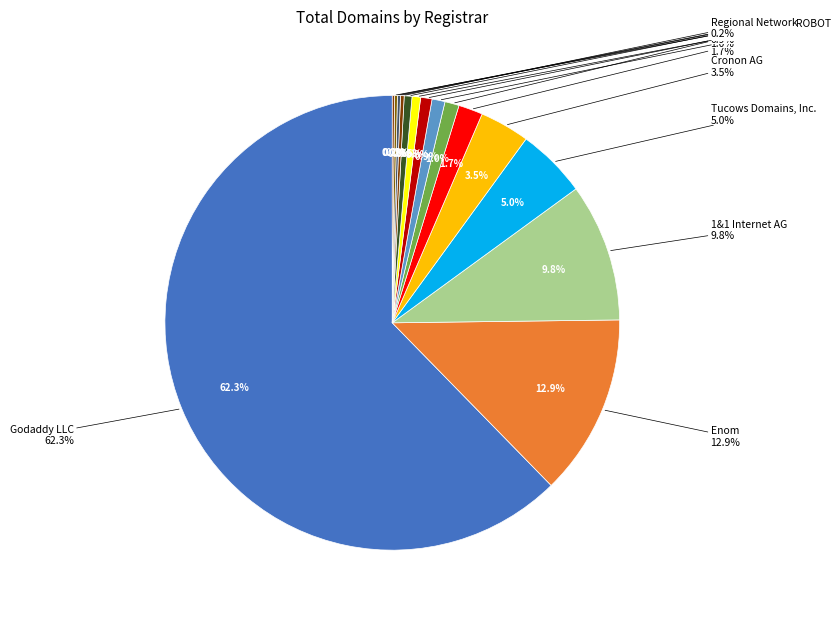

Is the sum of Webnames.ca and Godaddy LLC greater than half?

Yes